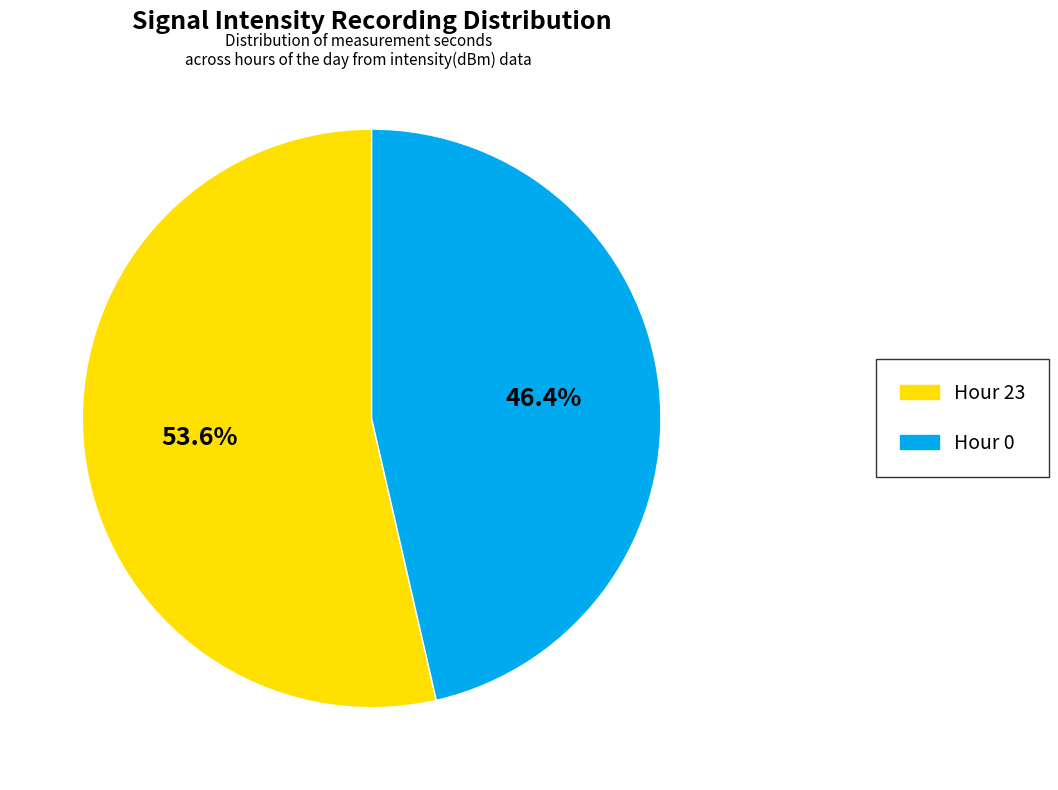

Does any single category account for the majority?

Yes